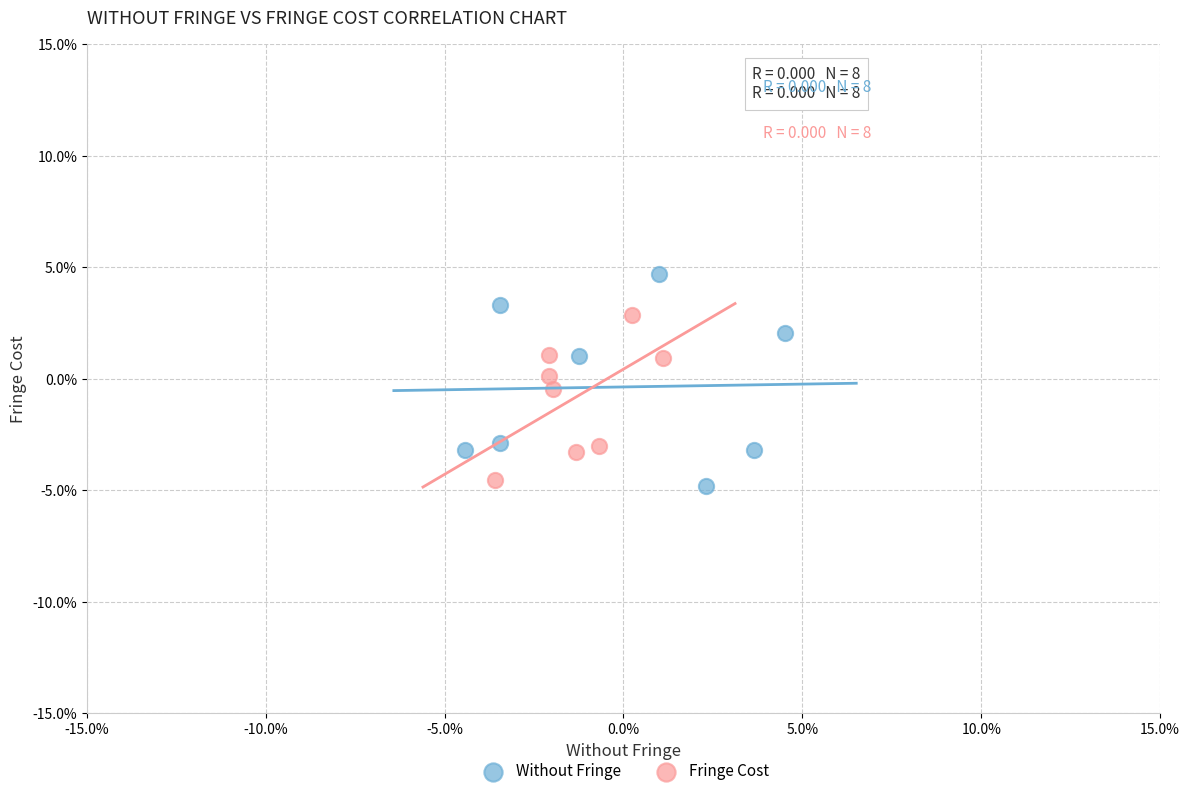

Which series reaches the minimum Y coordinate?

Without Fringe